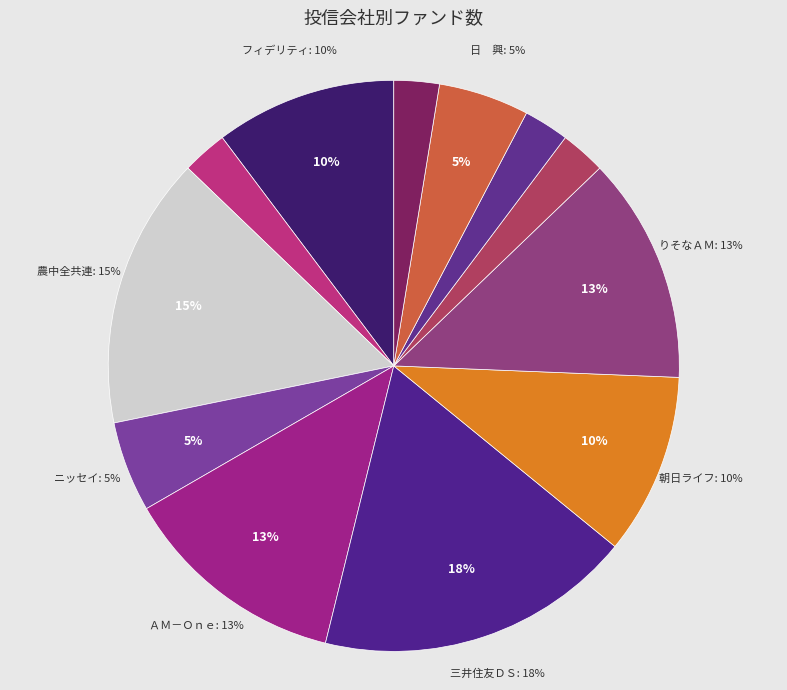

To the nearest percent, what percentage of the pie is 朝日ライフ?

10%